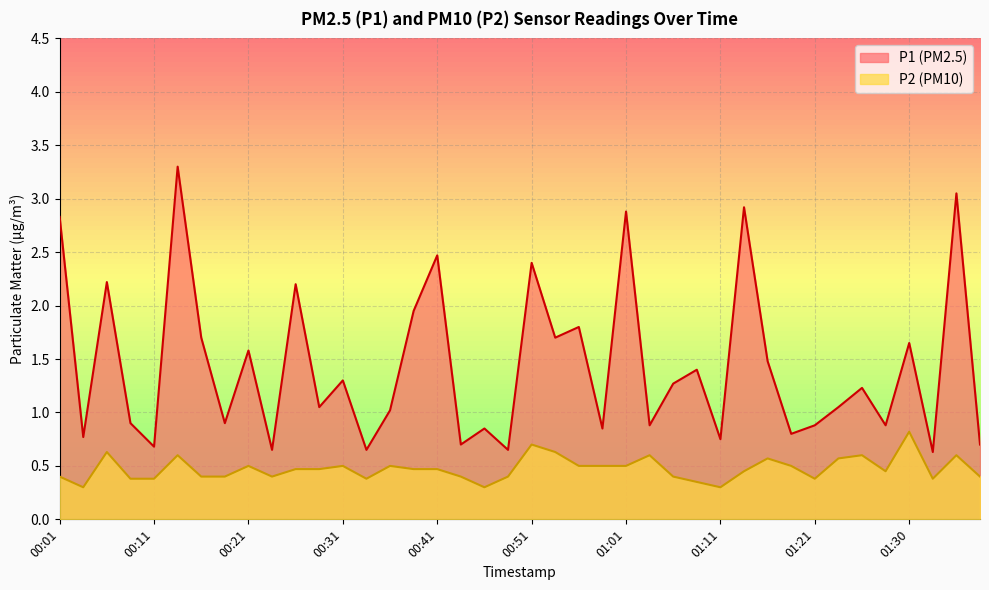

At which category does P2 reach its first local peak?

00:06